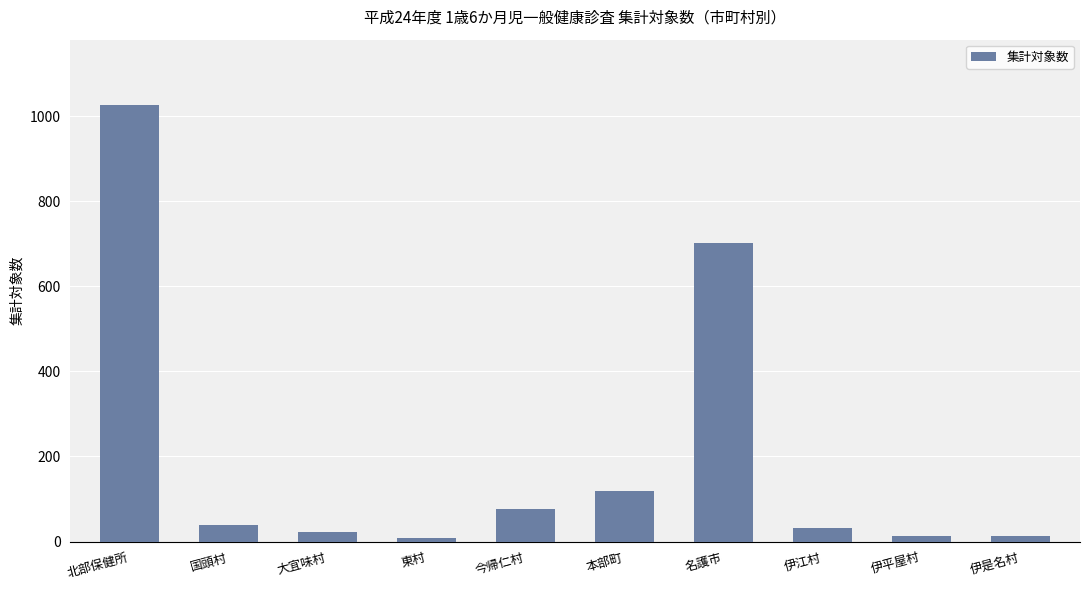

The chart shows a value of 120 at 本部町. True or false?

True